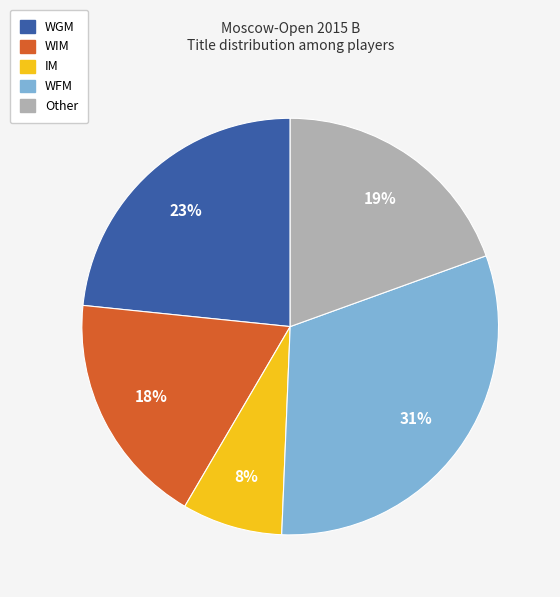

To the nearest percent, what percentage of the pie is WIM?

18%